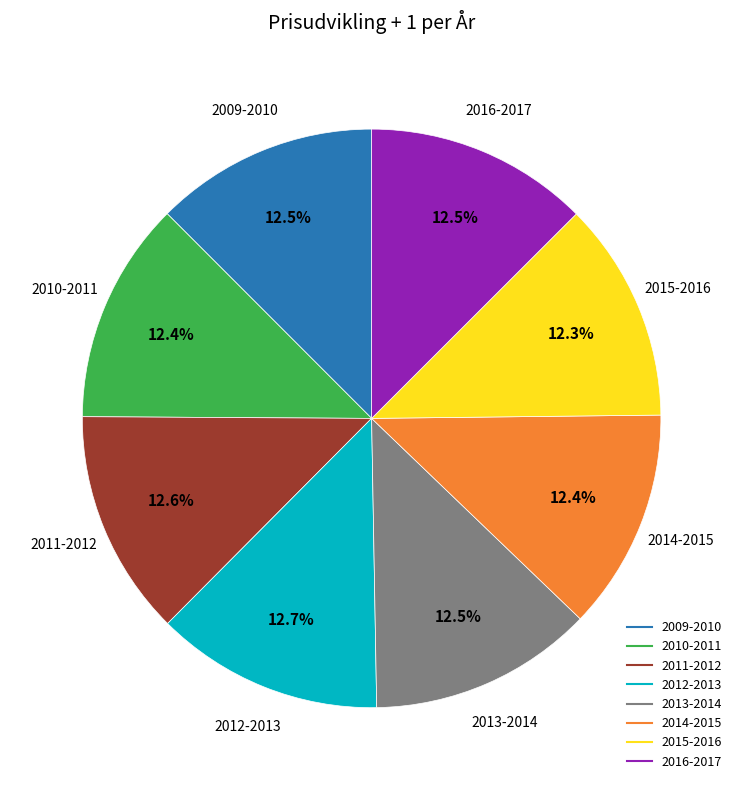

To the nearest percent, what portion does 2012-2013 represent?

13%